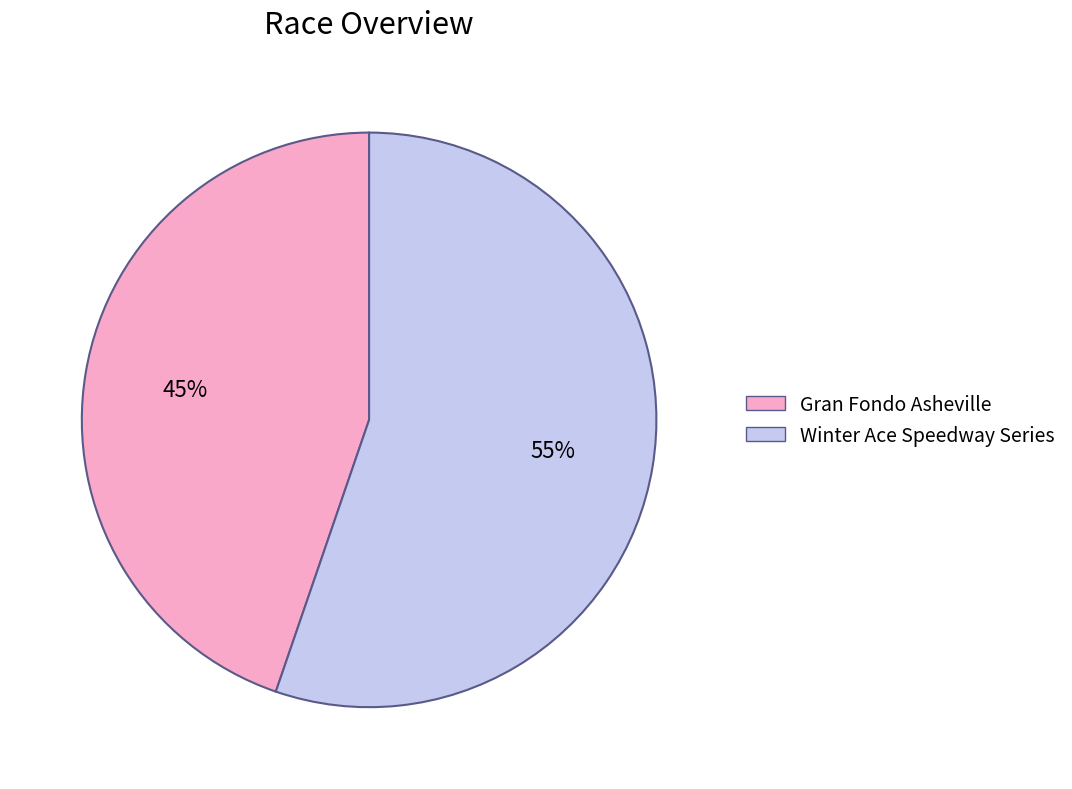

Does Gran Fondo Asheville account for over 50% of the chart?

No